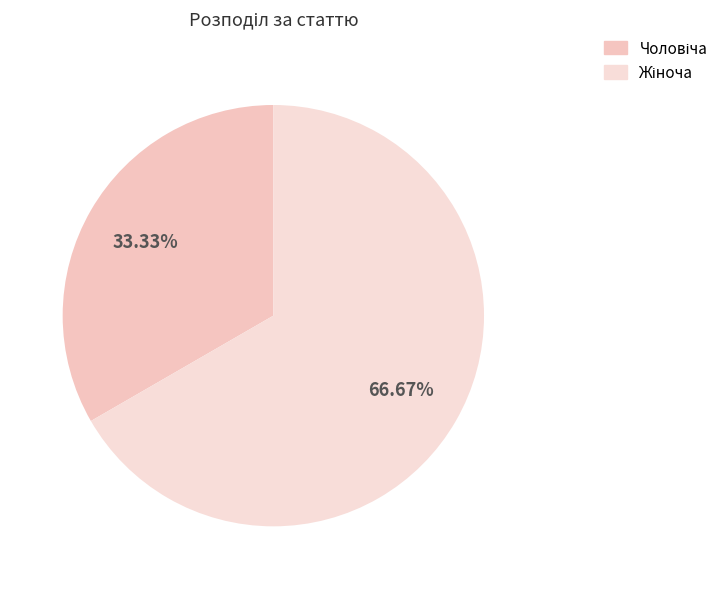

Is the sum of Жіноча and Чоловіча greater than half?

Yes